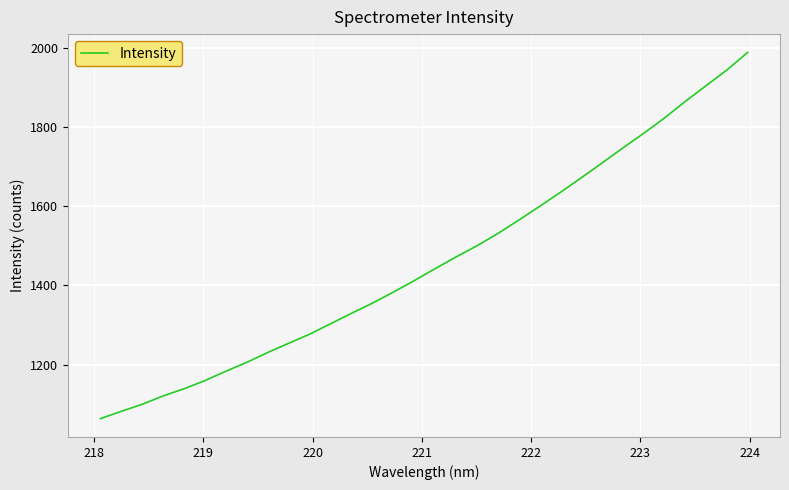

What is the smallest value displayed?

1063.4